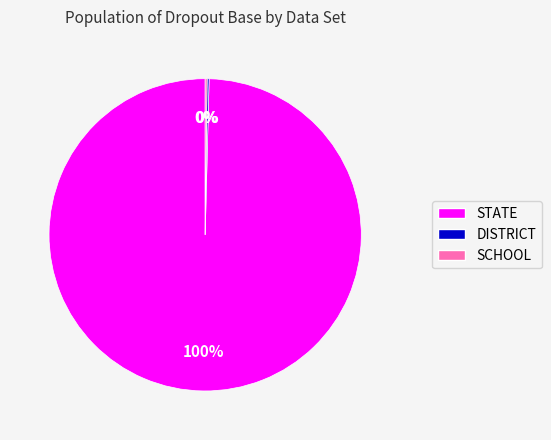

Which slice represents more than half of the pie?

STATE